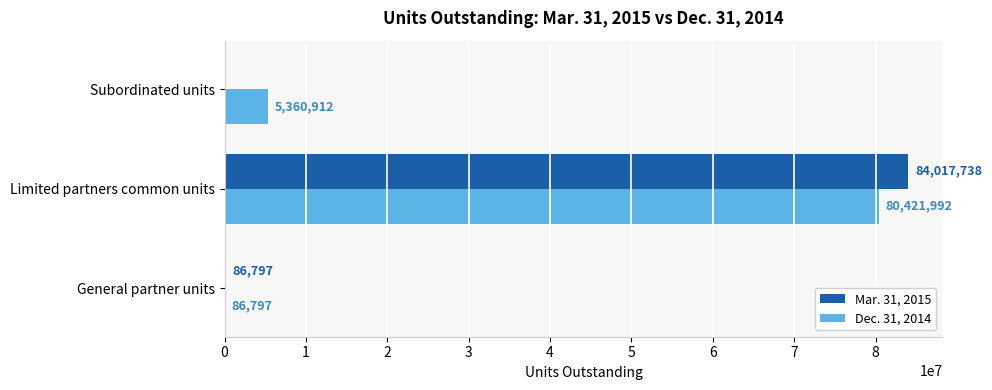

At which category is the sum across all series the highest?

Limited partners common units